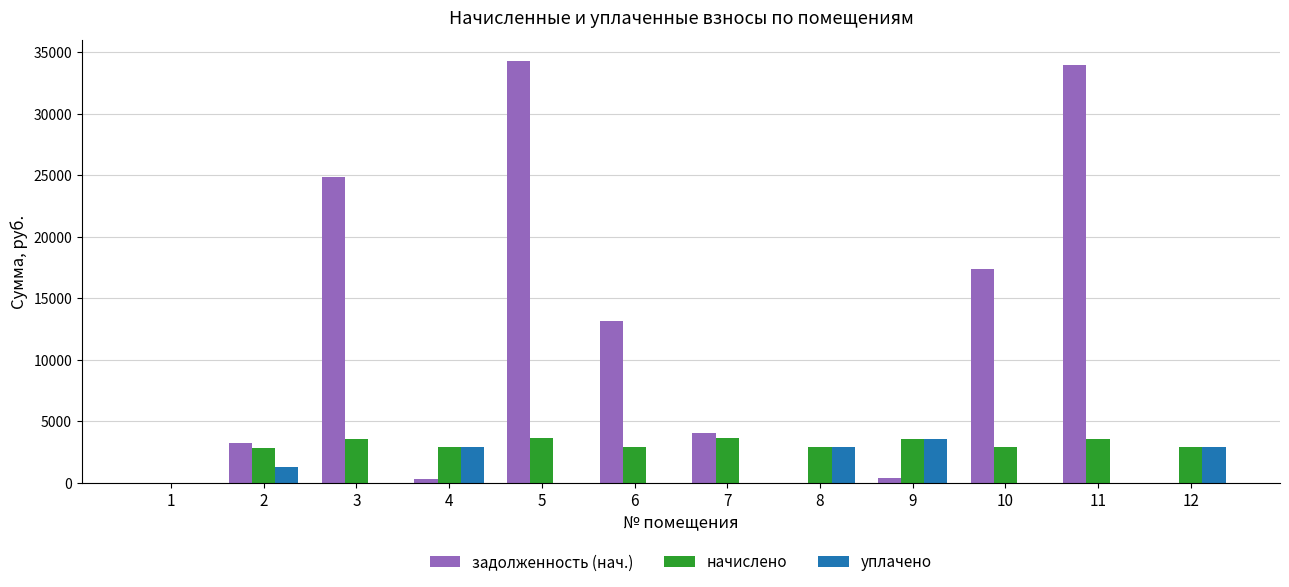

Which series has the largest range (max minus min)?

задолженность (нач.)